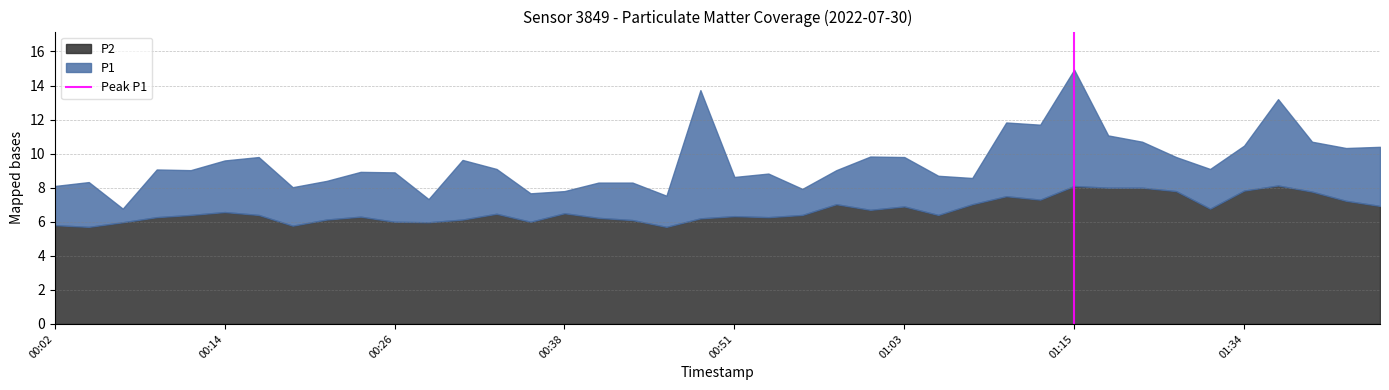

What is the maximum value for P2?

8.1